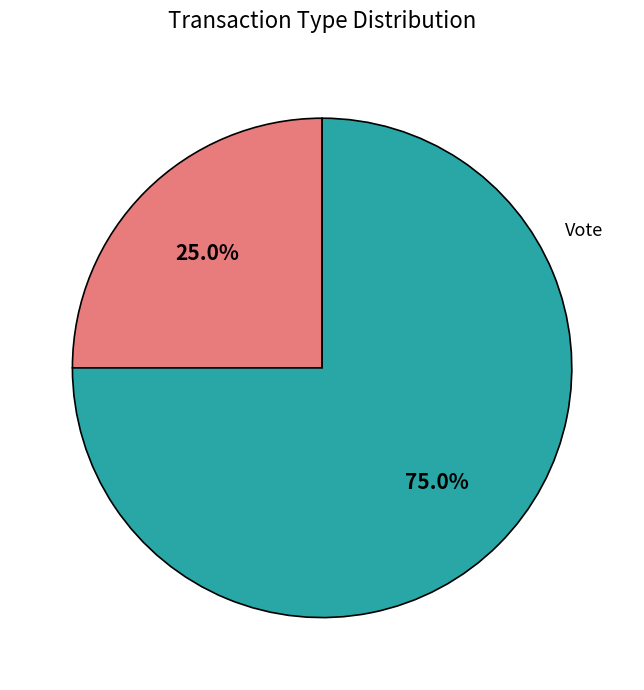

Does any single category account for the majority?

Yes